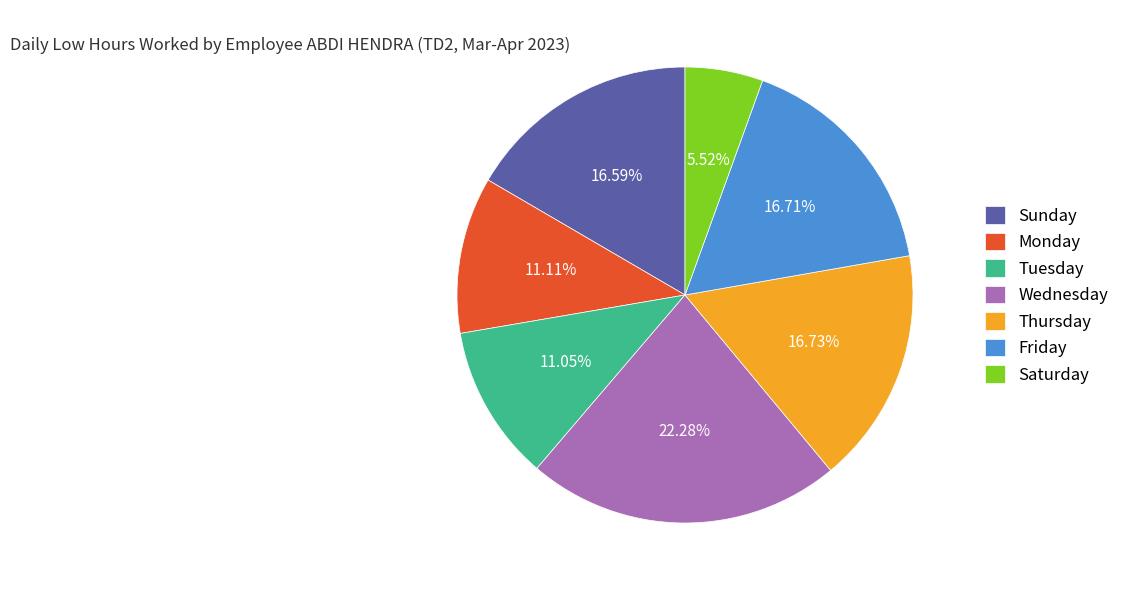

What is the ratio of the value at Sunday to the value at Saturday?

3.0